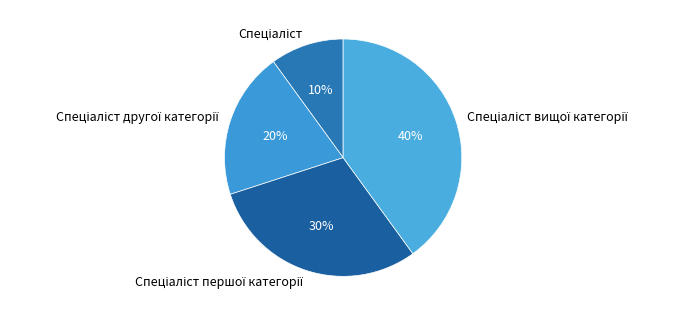

To the nearest percent, what is the average slice percentage?

25%